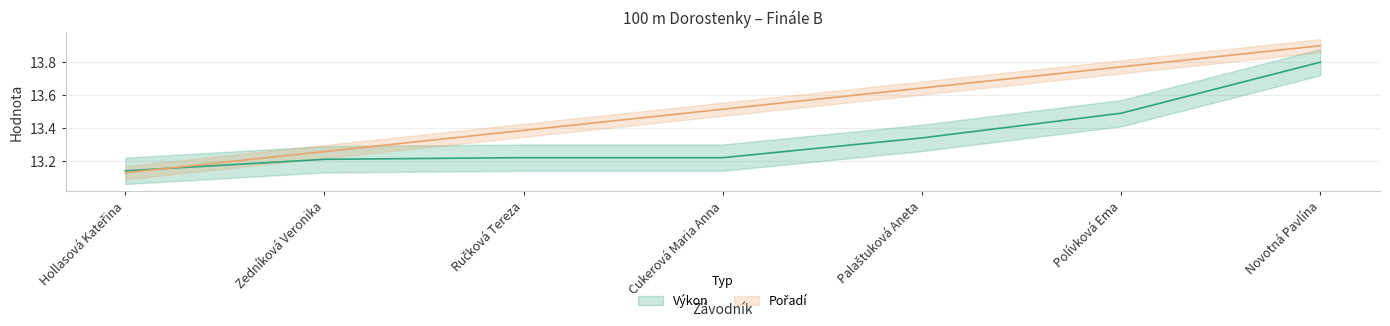

Rank the series at Cukerová Maria Anna from highest to lowest value.

Pořadí, Výkon